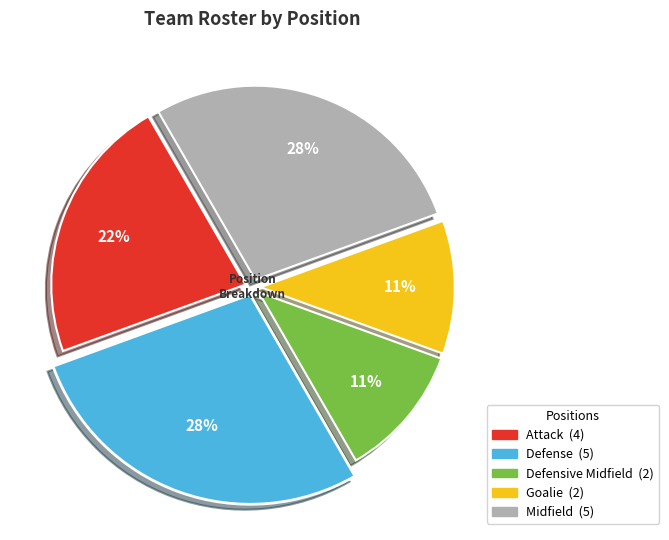

Which slice is the smallest?

Defensive Midfield